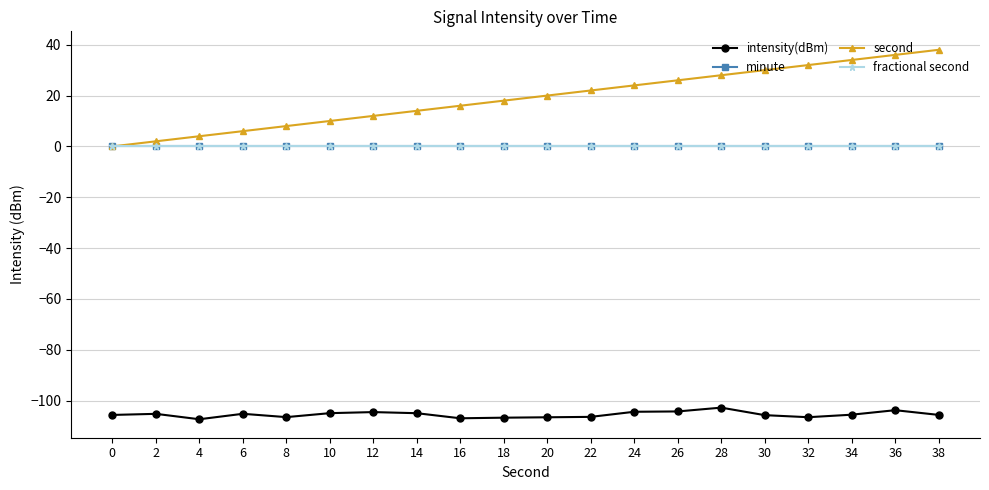

What is the difference between the highest and lowest values at 26?

130.3